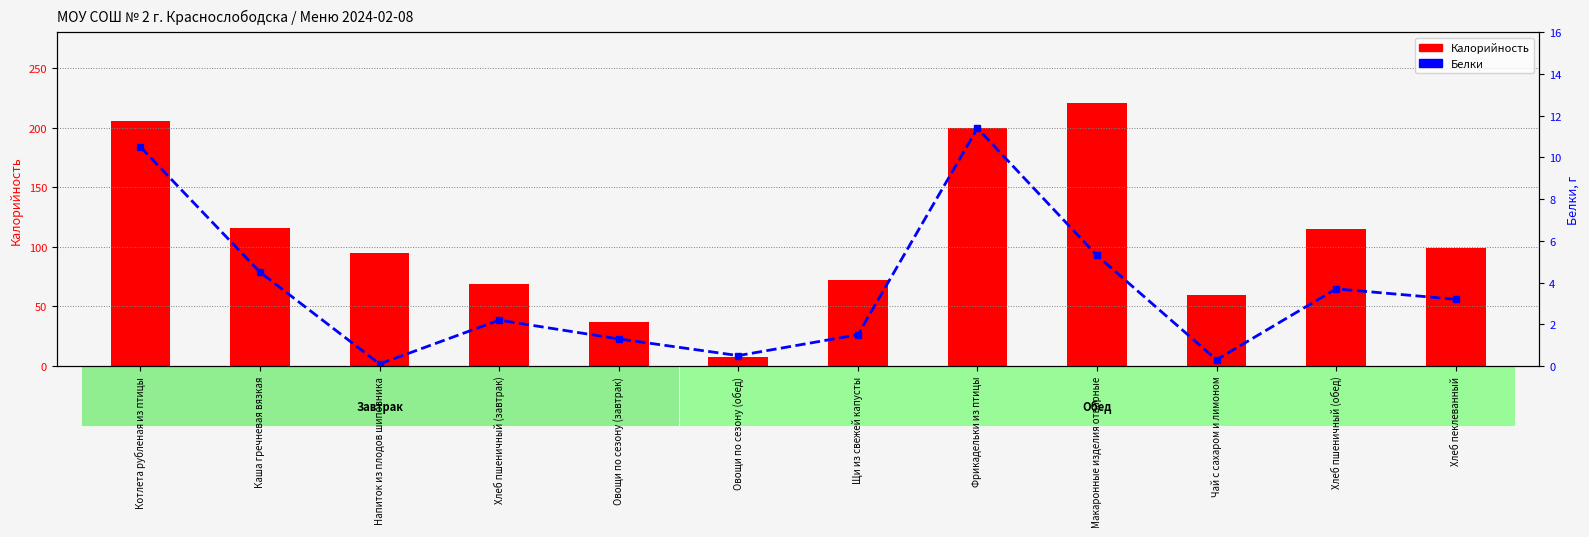

What is the average value of the Белки series?

3.7